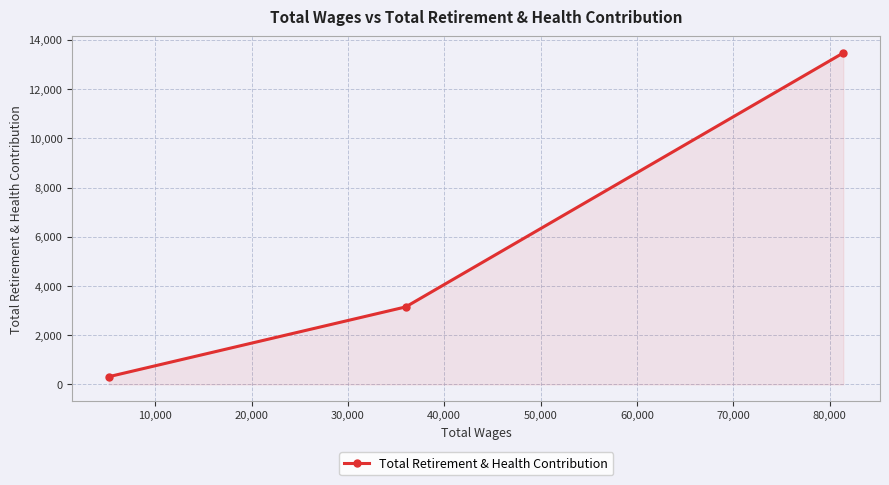

What is the sum of all values?

16934